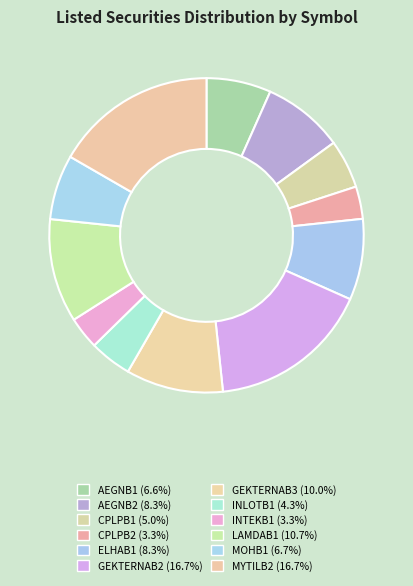

To the nearest percent, what is the average slice percentage?

8%